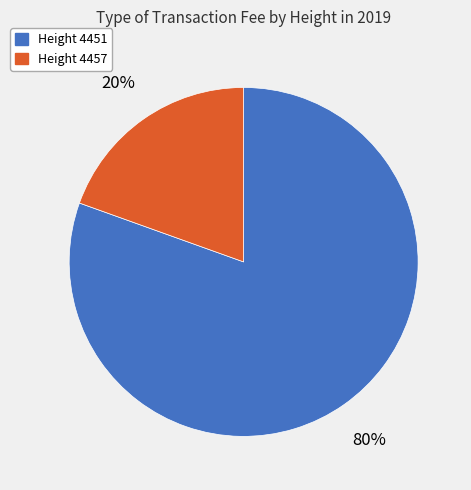

What percentage is the Height 4451 slice, to the nearest percent?

80%